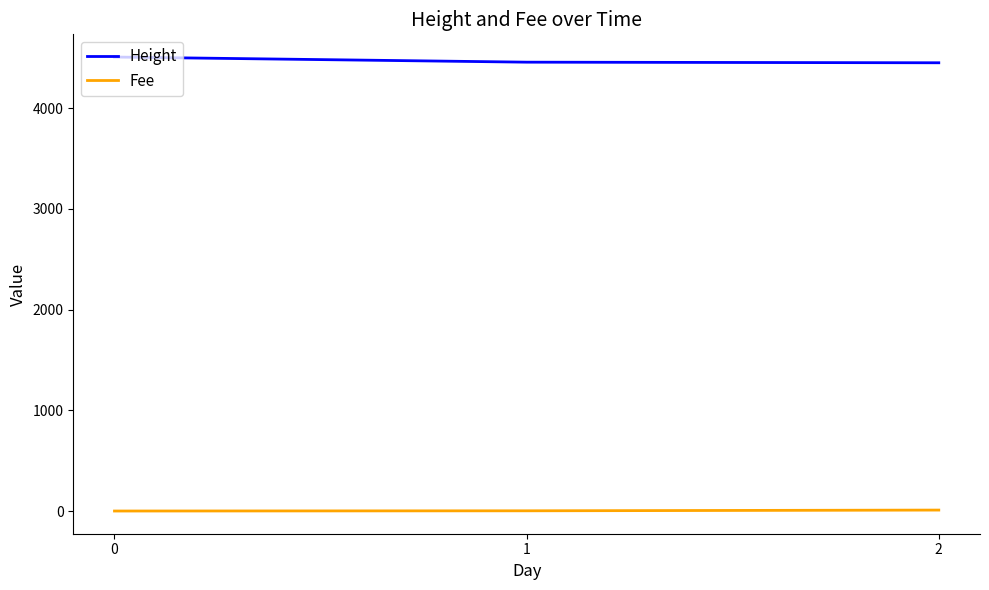

At how many categories does at least one series exceed 1993?

3